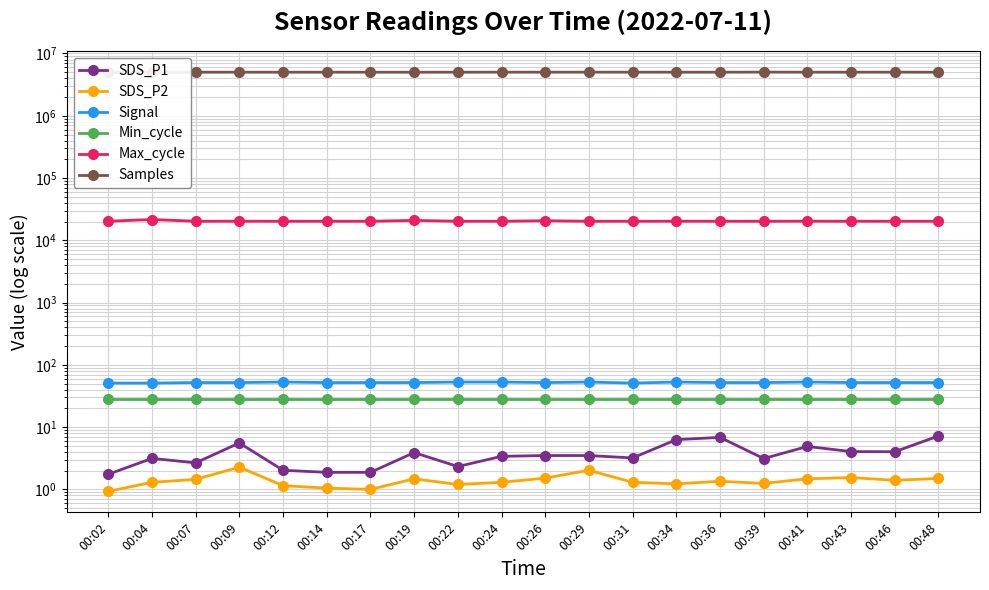

List the labels in order of Max_cycle value, smallest first.

00:24, 00:07, 00:12, 00:22, 00:29, 00:39, 00:46, 00:31, 00:17, 00:36, 00:43, 00:14, 00:48, 00:34, 00:02, 00:09, 00:41, 00:26, 00:19, 00:04